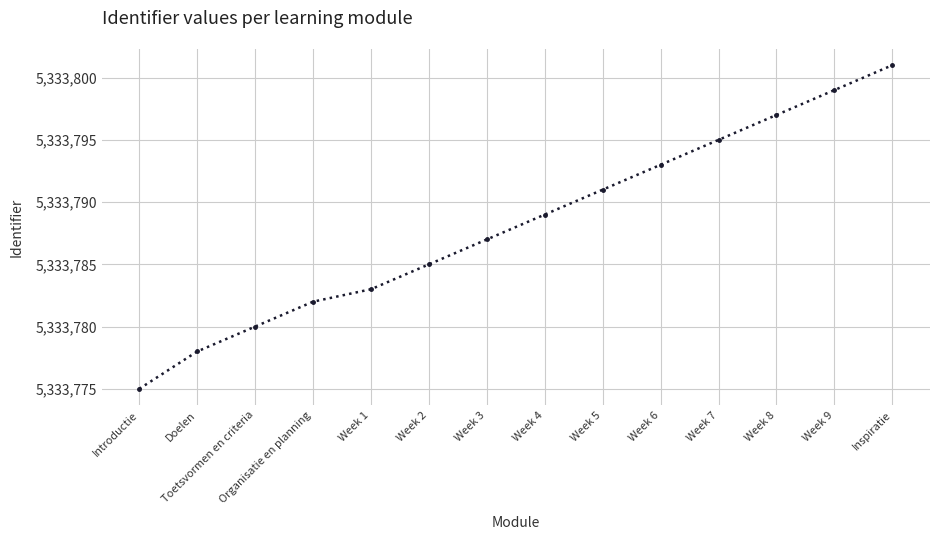

What is the sum of the values at Week 5 and Toetsvormen en criteria?

10667571